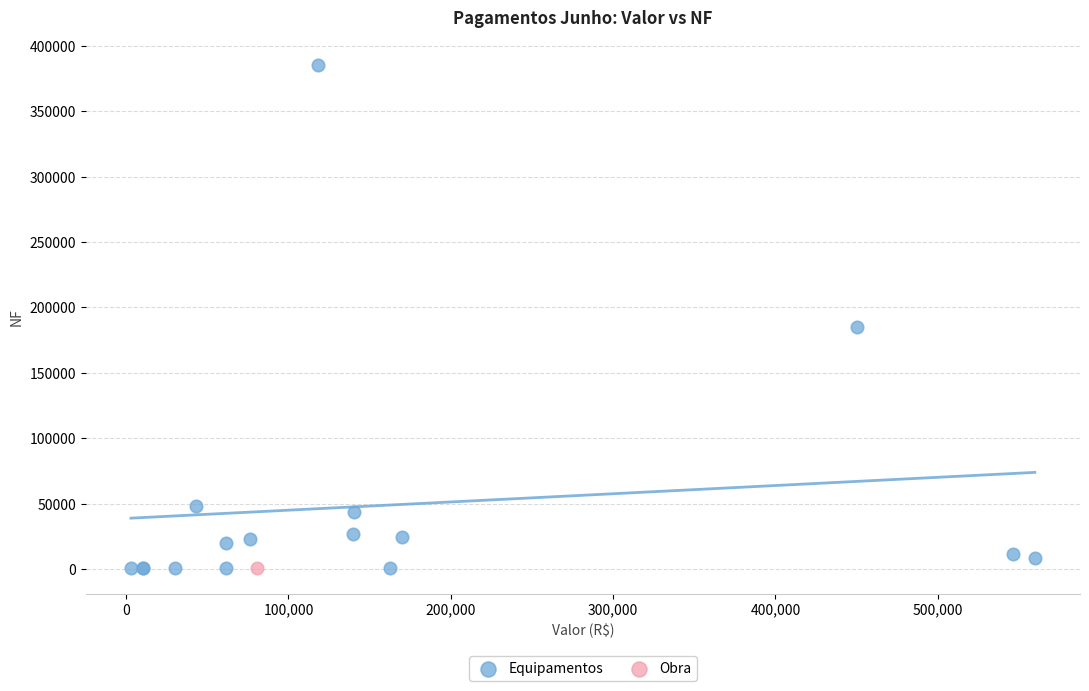

What are all the series names shown in the legend?

Equipamentos, Obra